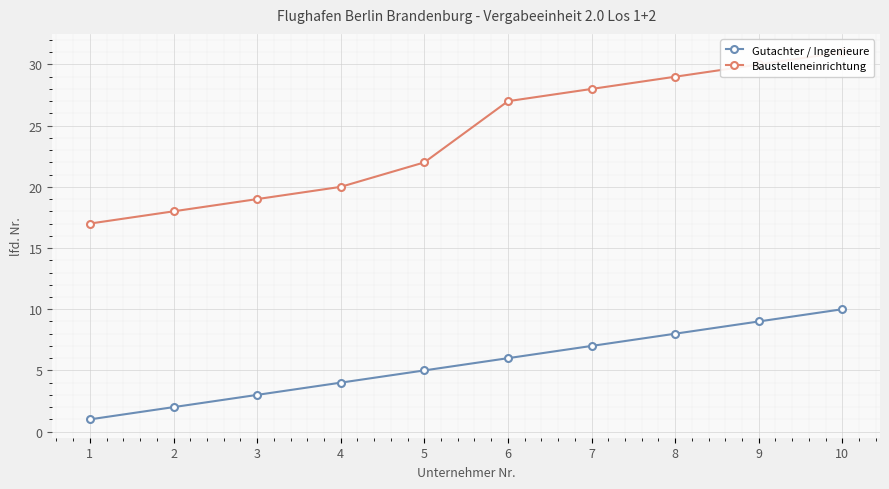

What are all the series names shown in the legend?

Gutachter / Ingenieure, Baustelleneinrichtung